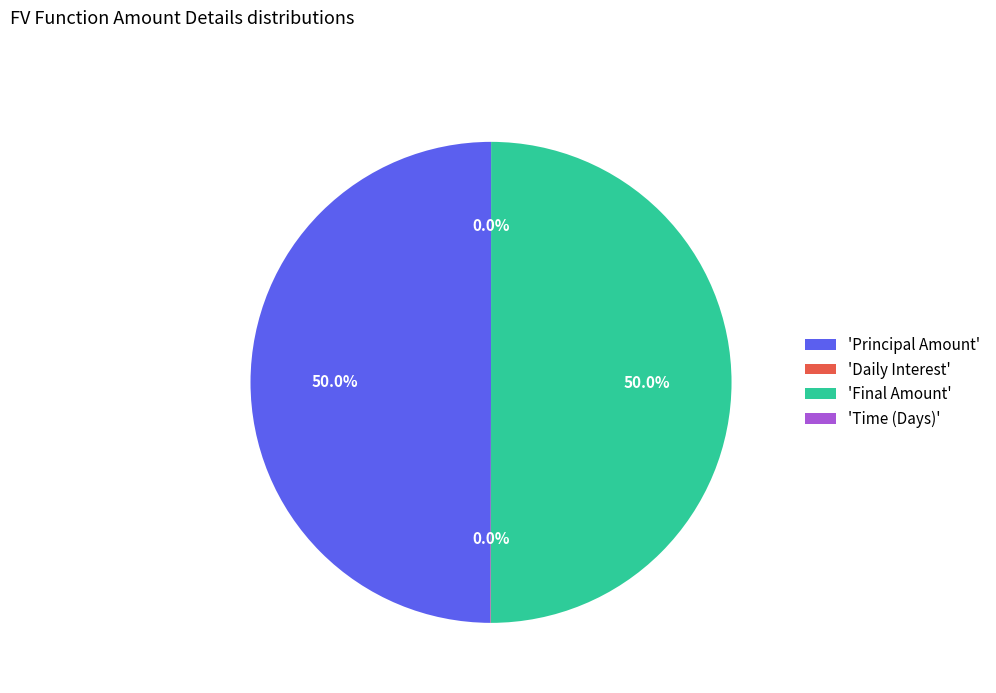

What percentage is NOT represented by 'Final Amount'?

50.0%